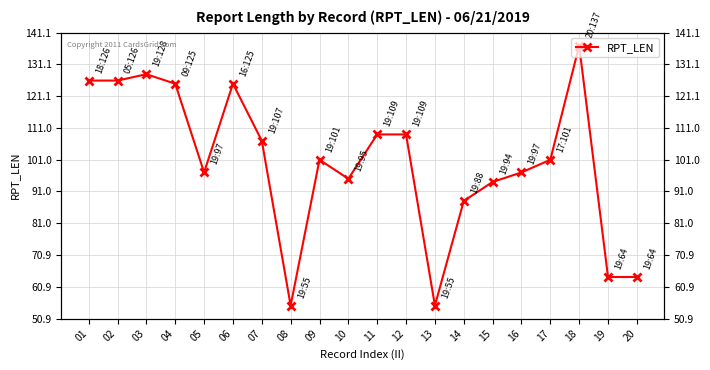

What is the greatest value displayed?

137